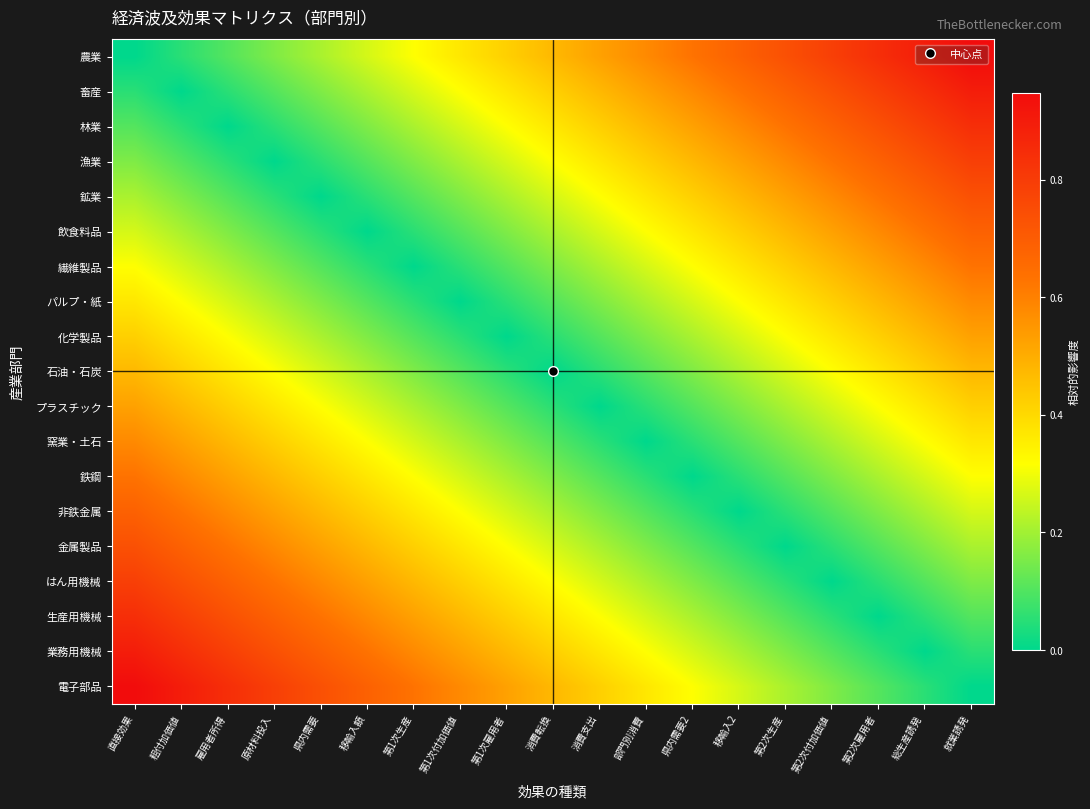

At 第2次付加価値, list the series in order from smallest to largest.

はん用機械, 生産用機械, 金属製品, 非鉄金属, 業務用機械, 電子部品, 鉄鋼, 窯業・土石, プラスチック, 石油・石炭, 化学製品, パルプ・紙, 繊維製品, 飲食料品, 鉱業, 漁業, 林業, 畜産, 農業